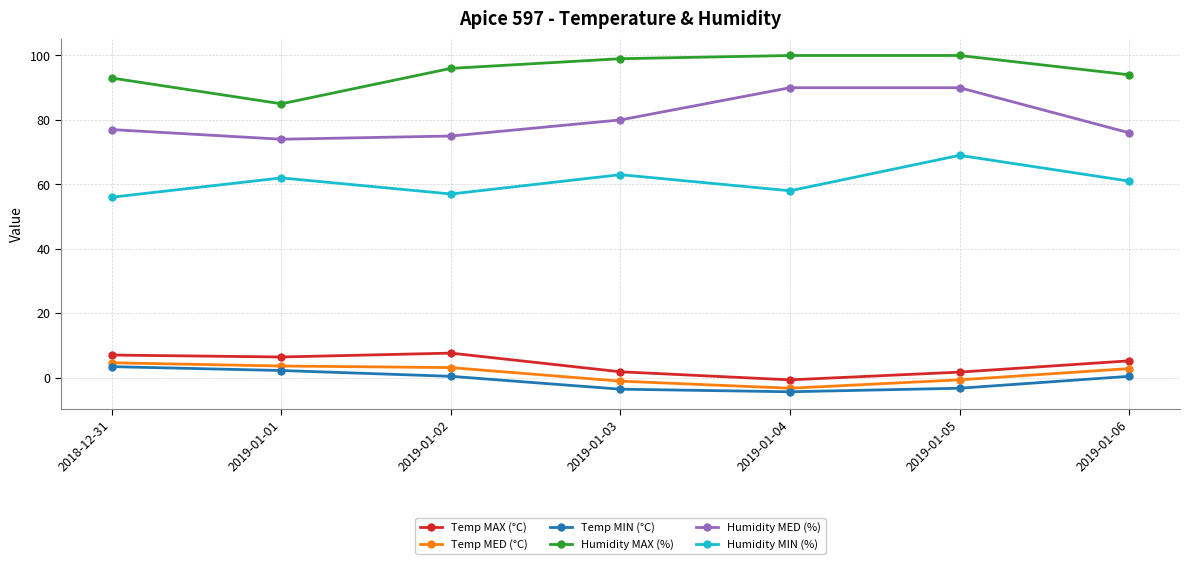

Is the value of Humidity MED (%) at 2019-01-06 greater than the value of Humidity MAX (%) at 2019-01-06?

No